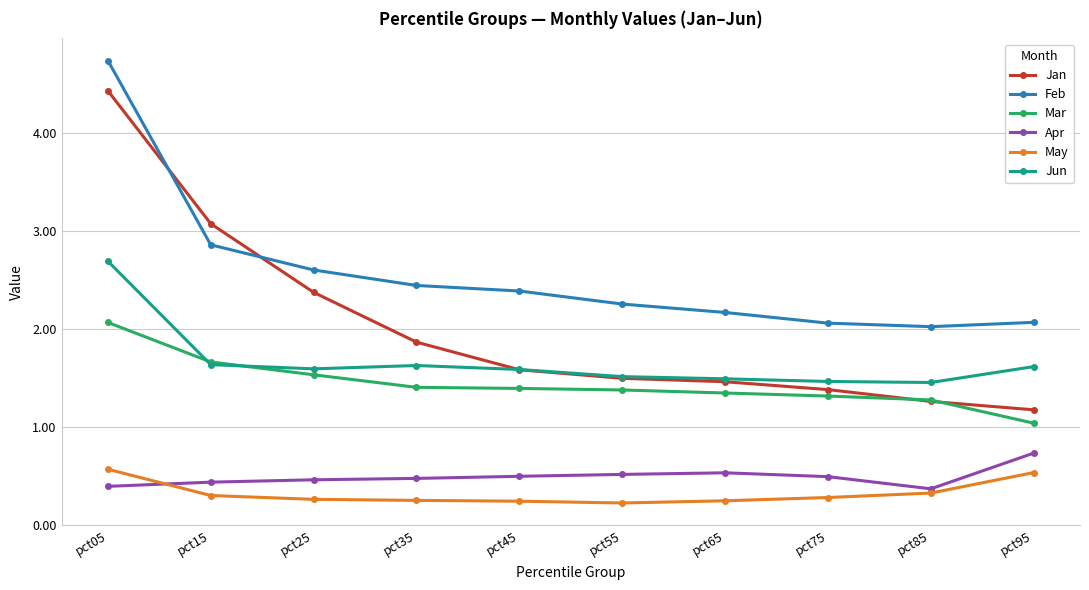

What is the value of the Feb point at the 7th from the left?

2.2